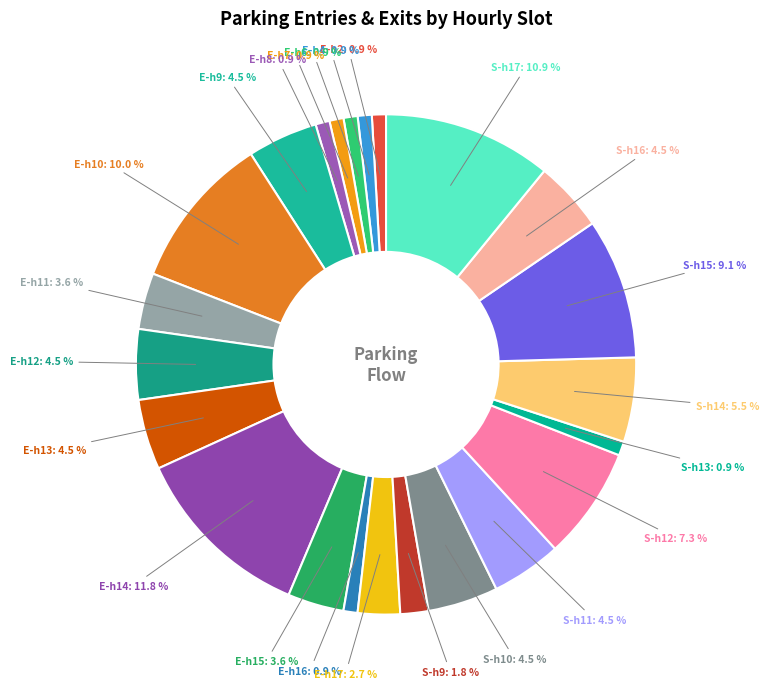

Is there a majority slice in this chart?

No